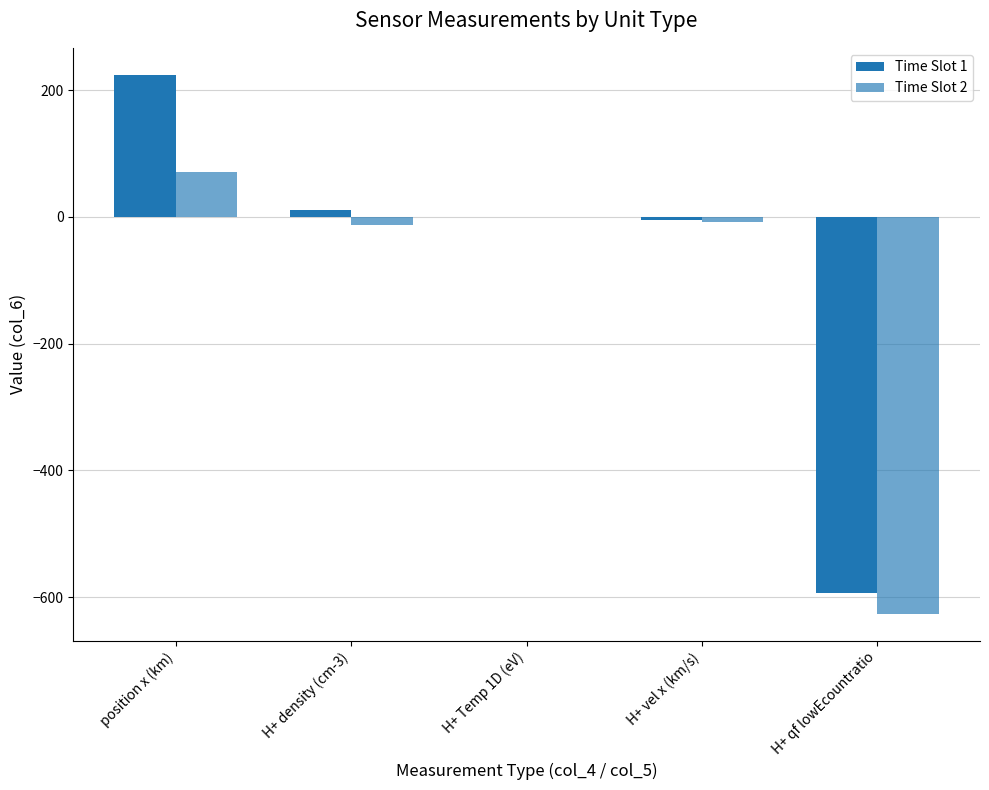

How many data points does each series have?

5